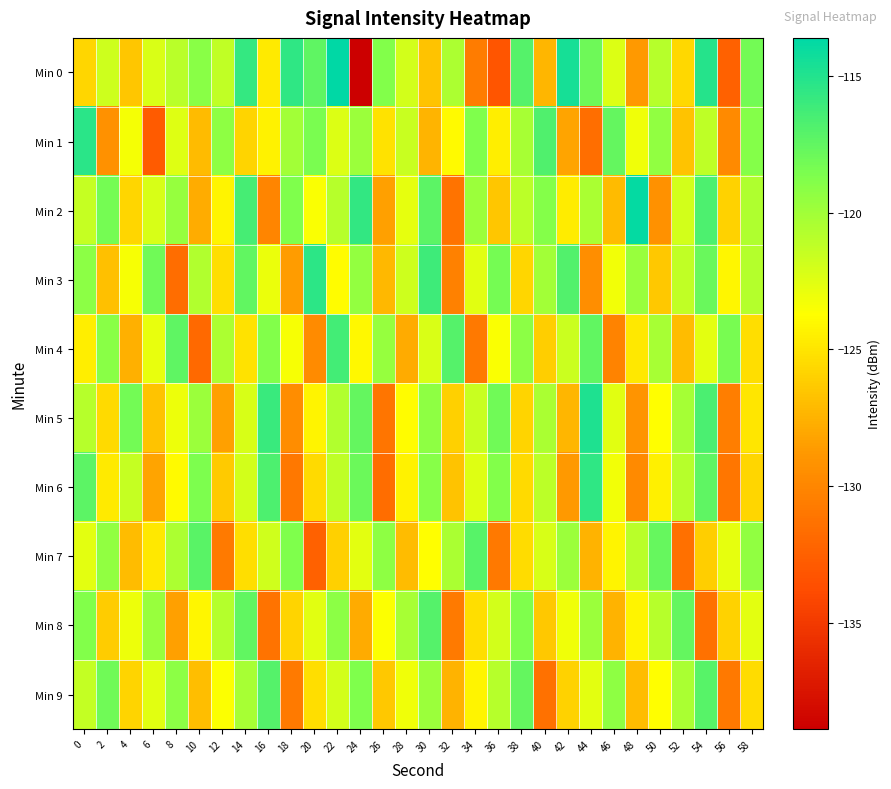

What is the smallest value displayed?

-138.9